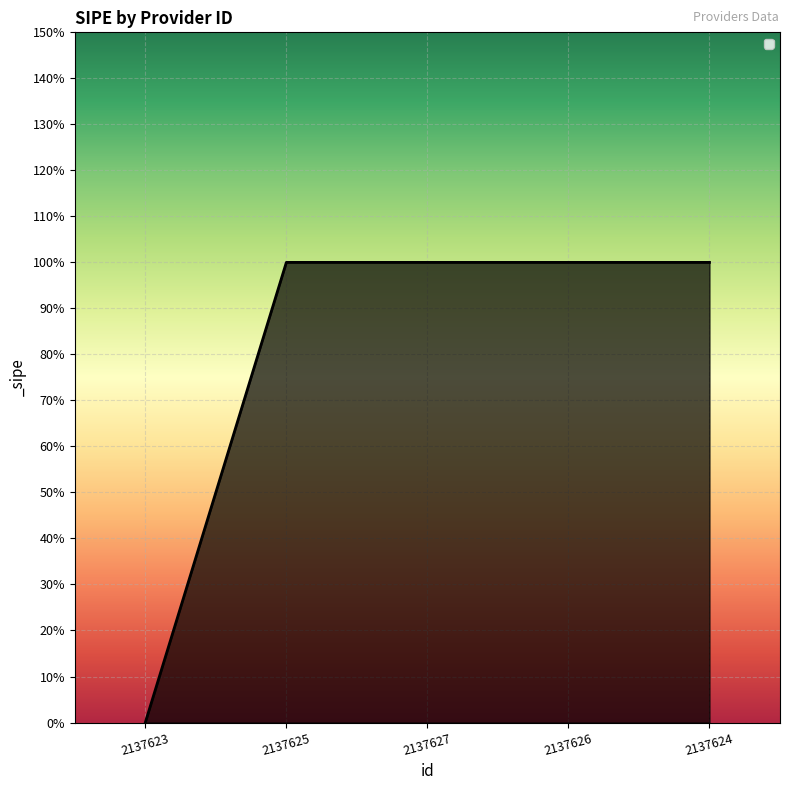

At which category does the chart reach its peak across all series?

2137625